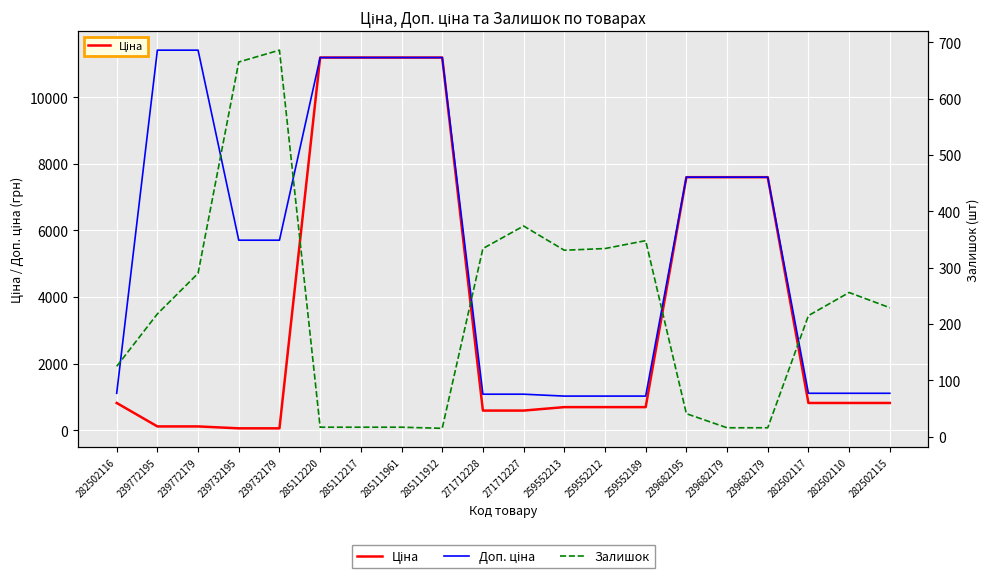

What is the difference between the Залишок values at 282502117 and 282502115?

14.0